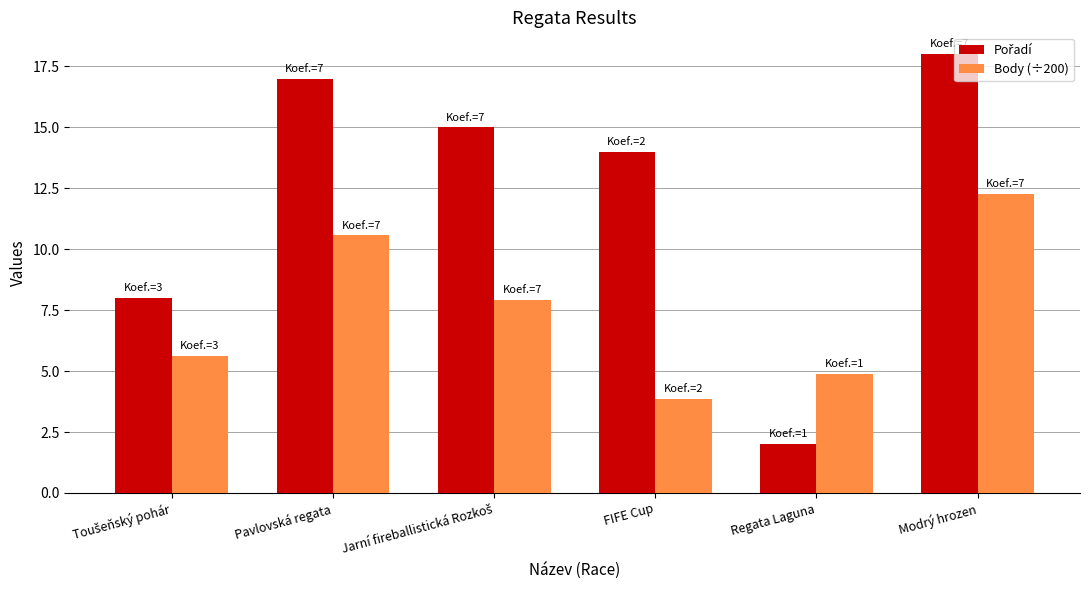

What is the difference between the maximum and second lowest values in the Body (÷200) series?

7.4